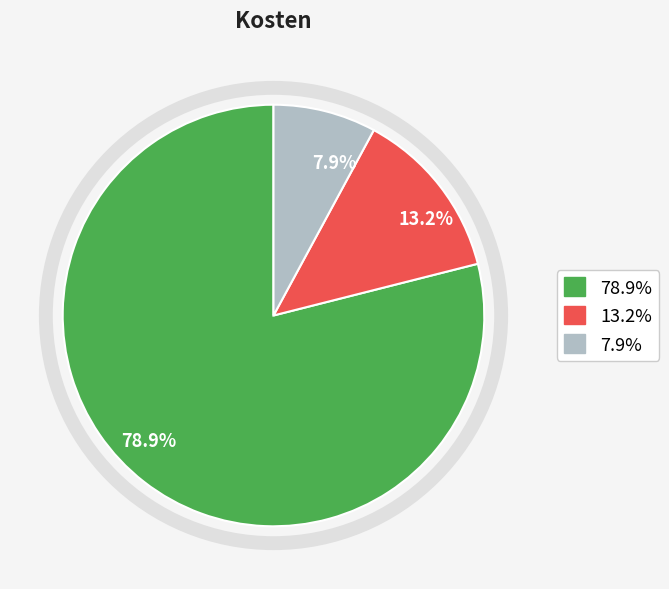

Is there any slice that represents more than half of the pie?

Yes